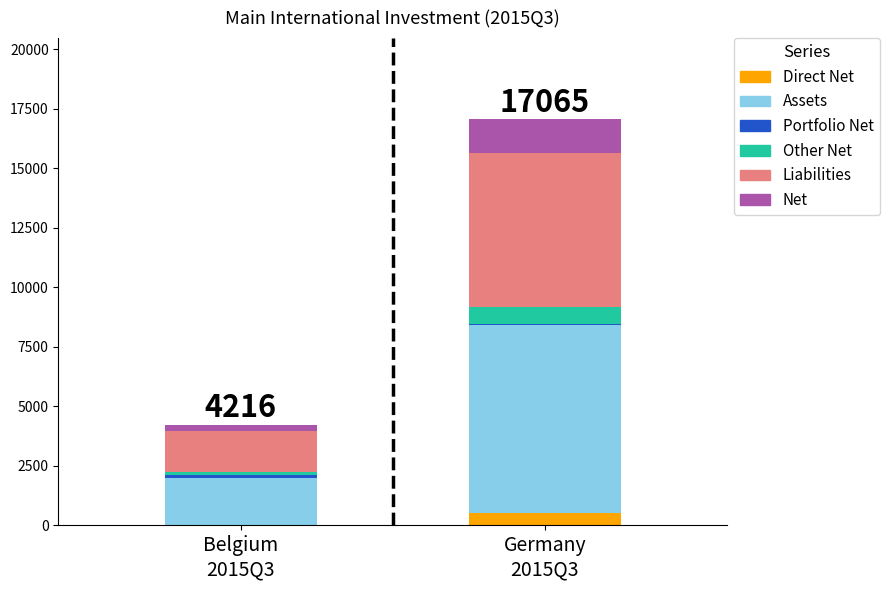

Are the bars grouped side by side (vs. stacked)?

No